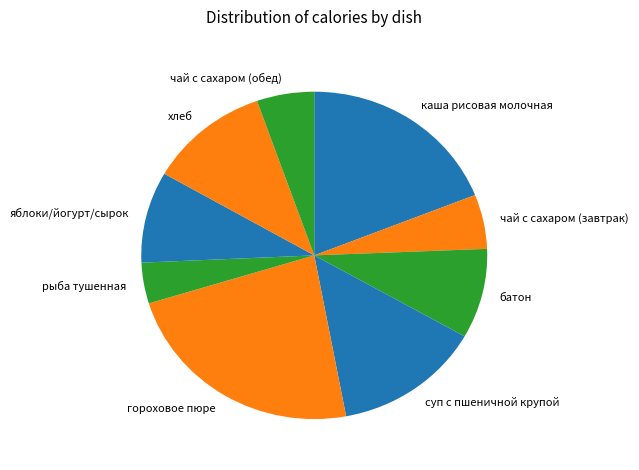

Does any single category account for the majority?

No